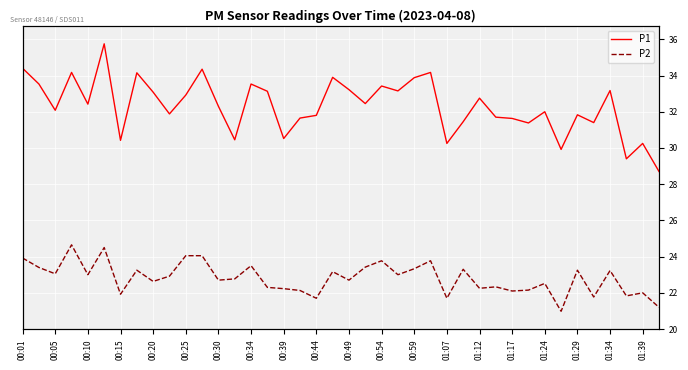

At 25, list the series in order from smallest to largest.

P2, P1